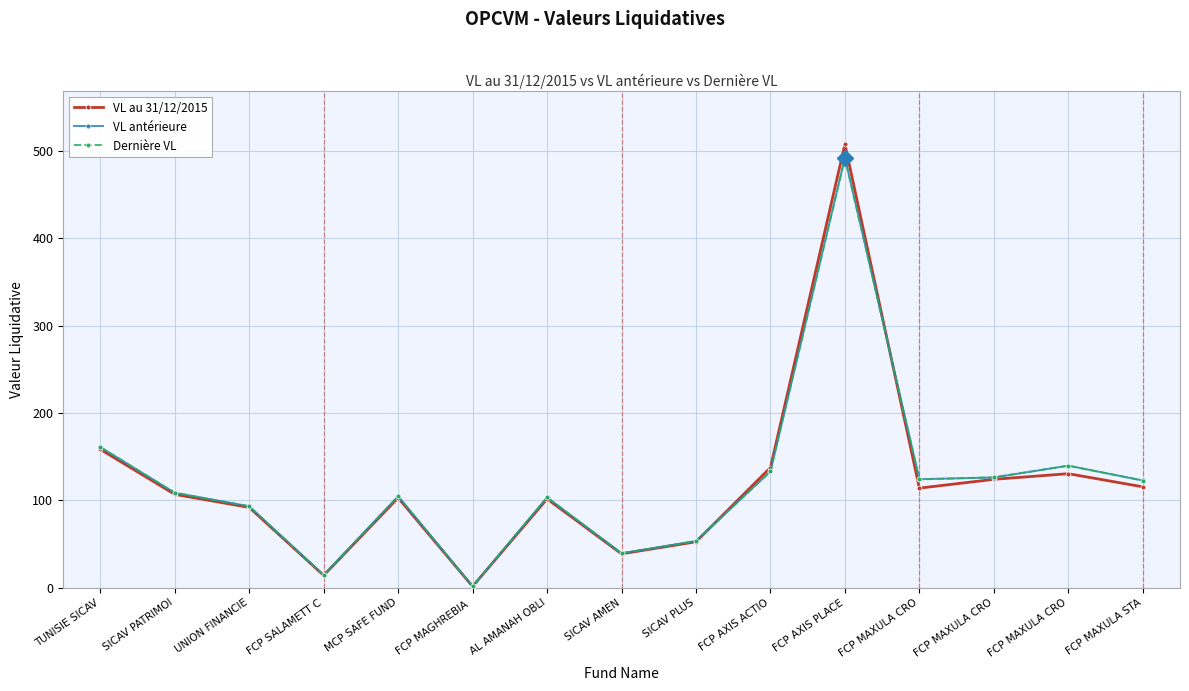

Where do VL au 31/12/2015 and Dernière VL first cross each other?

SICAV PLUS and FCP AXIS ACTIO